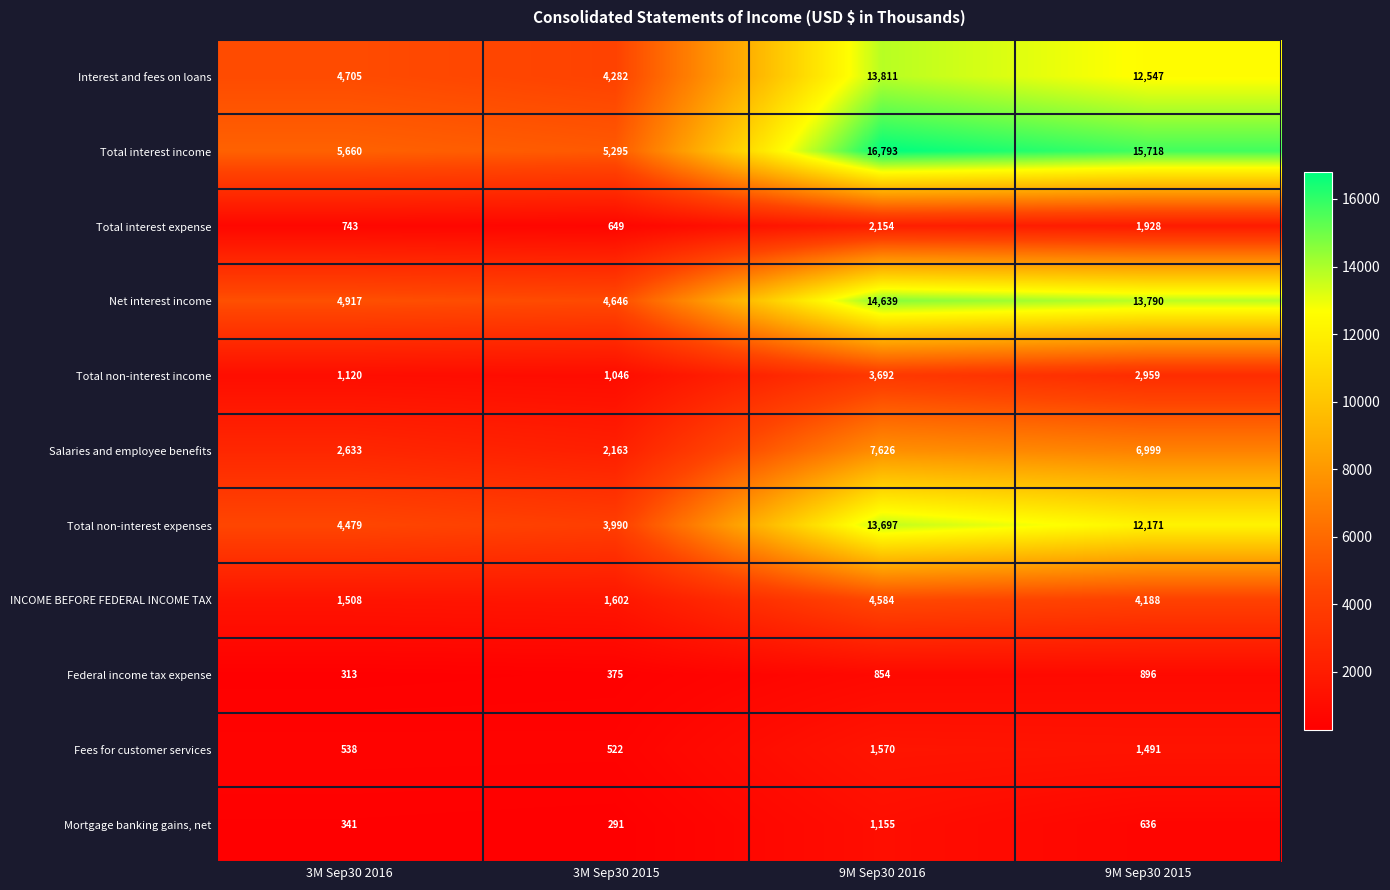

Is it true that Interest and fees on loans equals 4705 at 3M Sep30 2016?

True